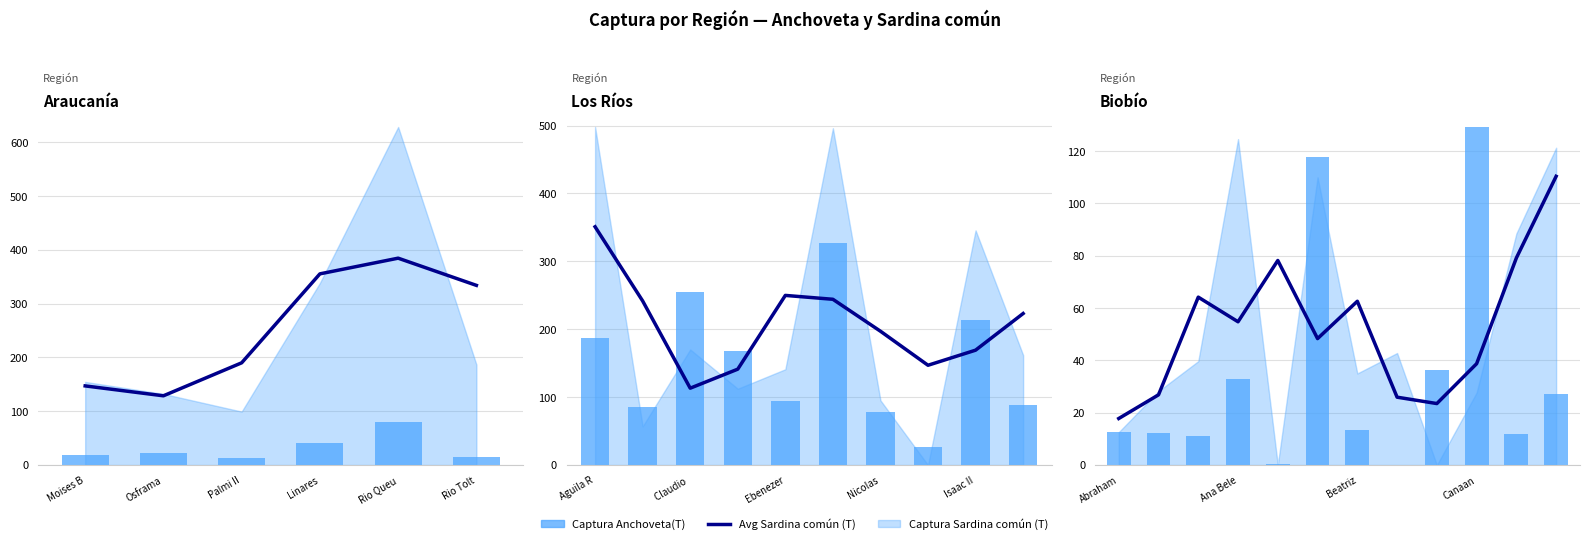

How many data points in Avg Sardina común (T) are above 54?

6